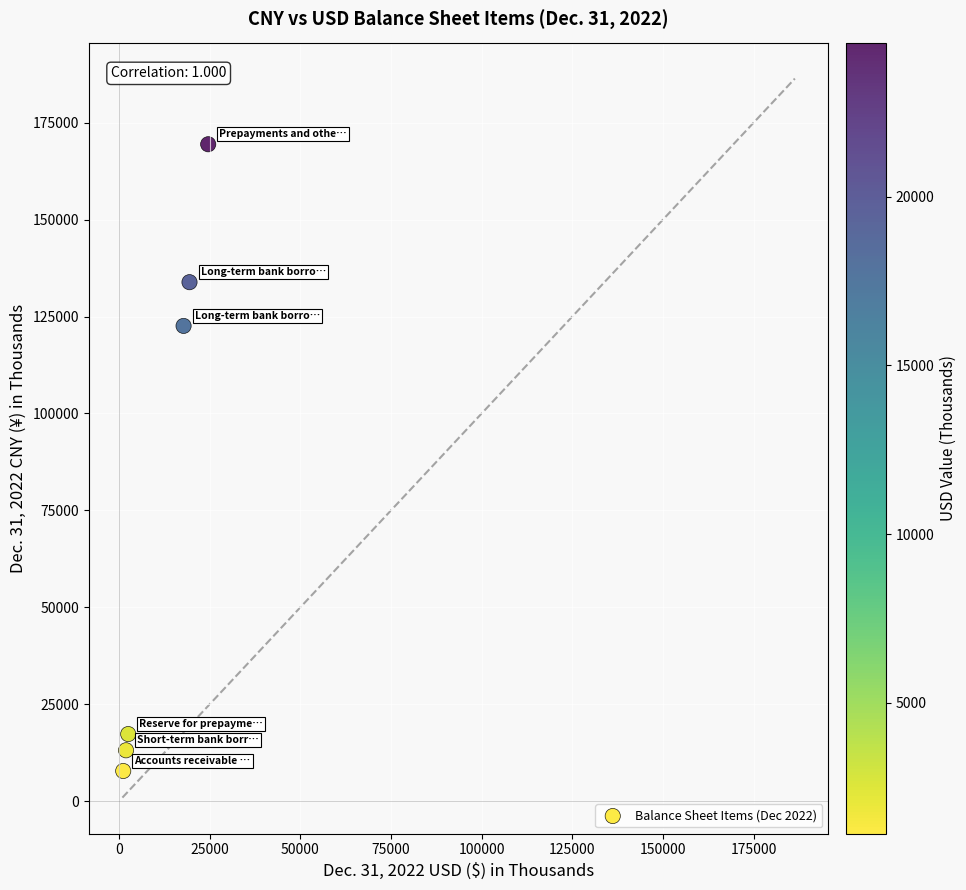

What Y value in the scatter plot is closest to 88600?

122579